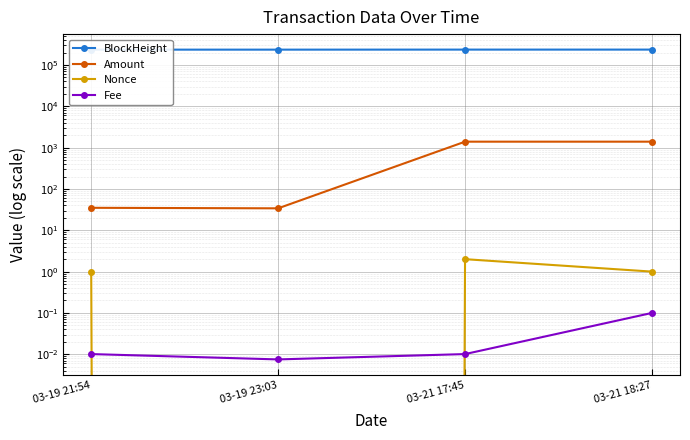

At which category does Amount reach its first local peak?

03-21 17:45